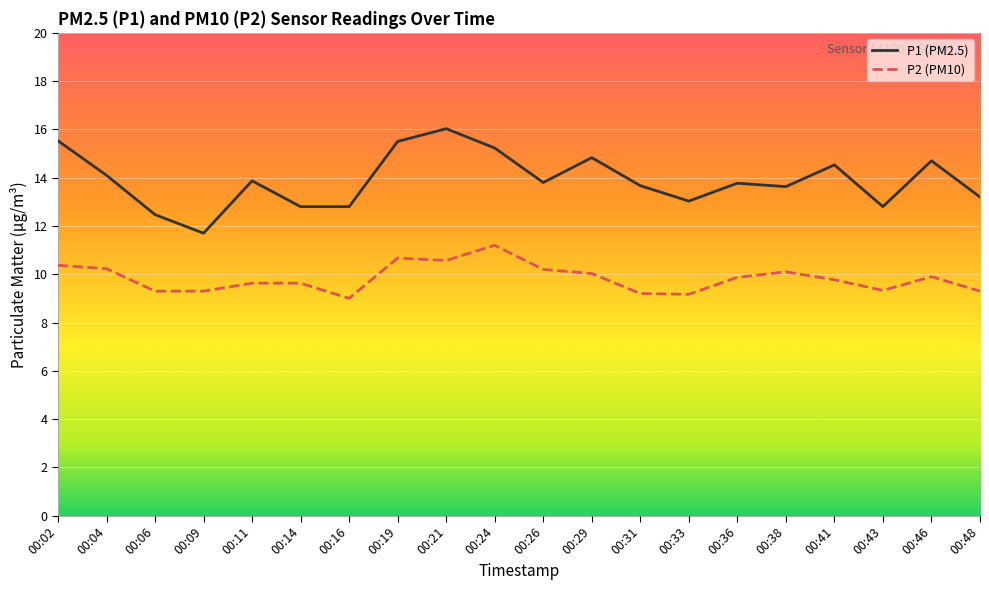

True or false: P2 (PM10) and P1 (PM2.5) cross at least once.

False